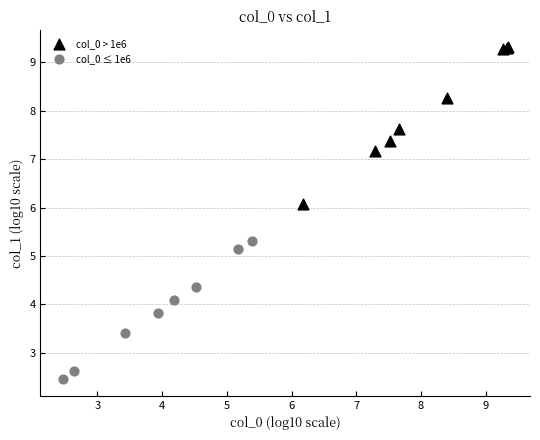

What are all the series names shown in the legend?

col_0 > 1e6, col_0 ≤ 1e6